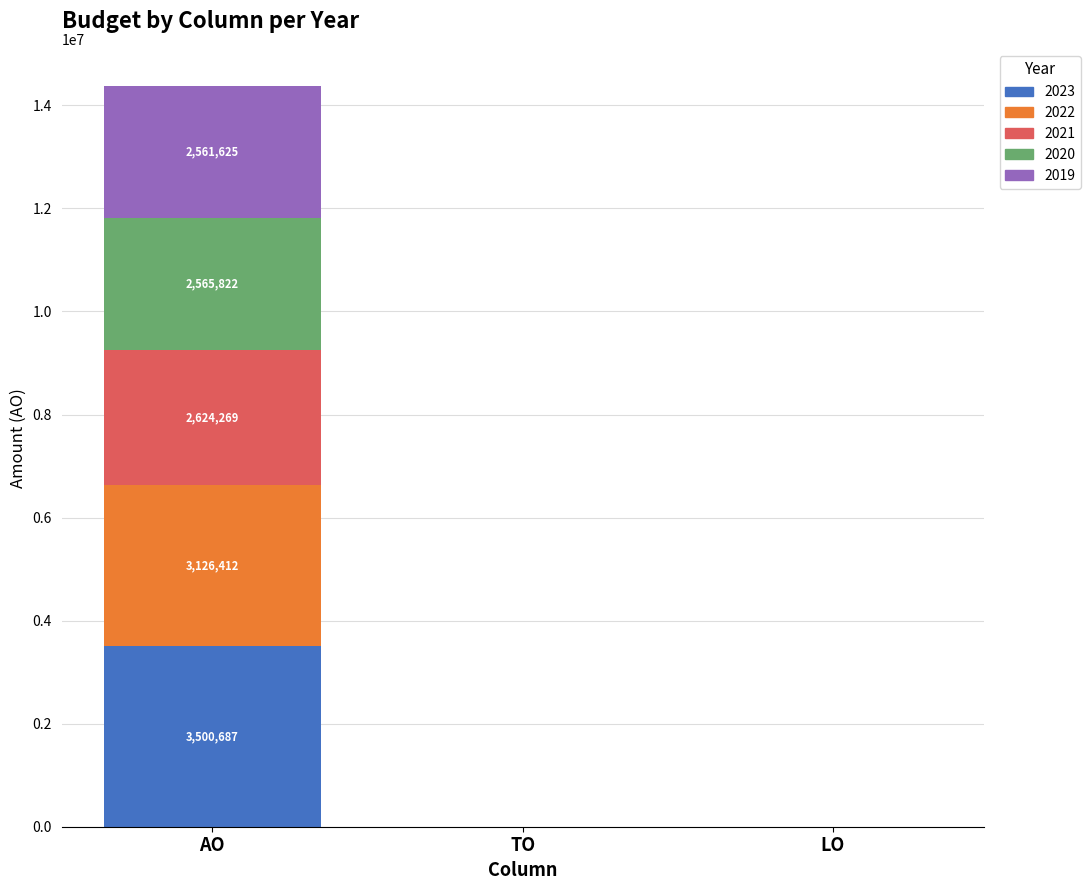

What is the average value of the 2023 series?

1166896